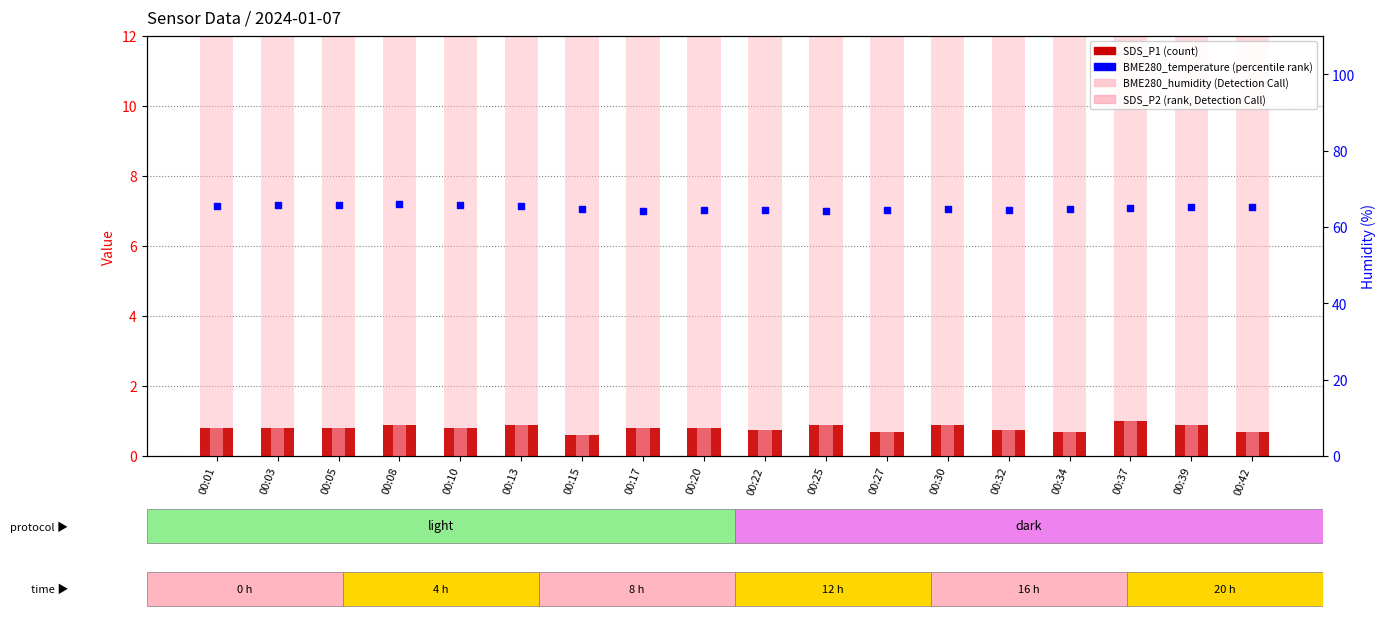

At which category is the sum across all series the highest?

00:37